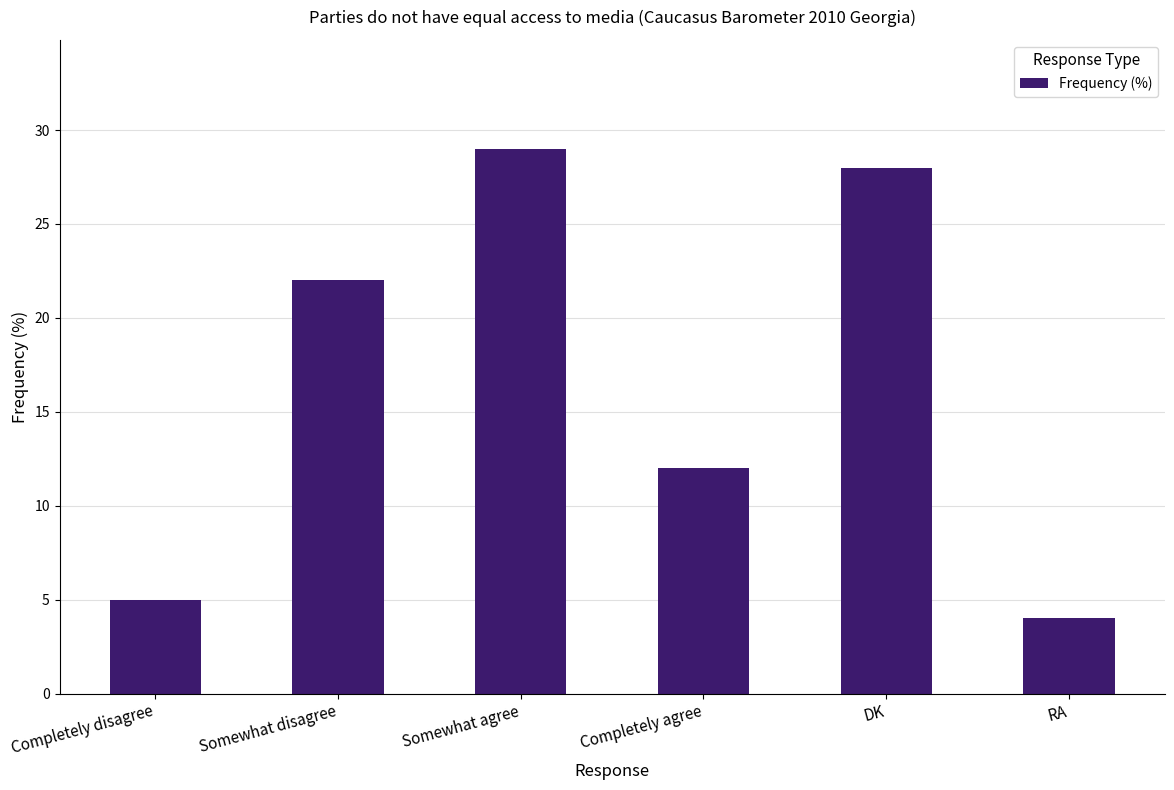

What is the difference between the maximum and minimum values?

25